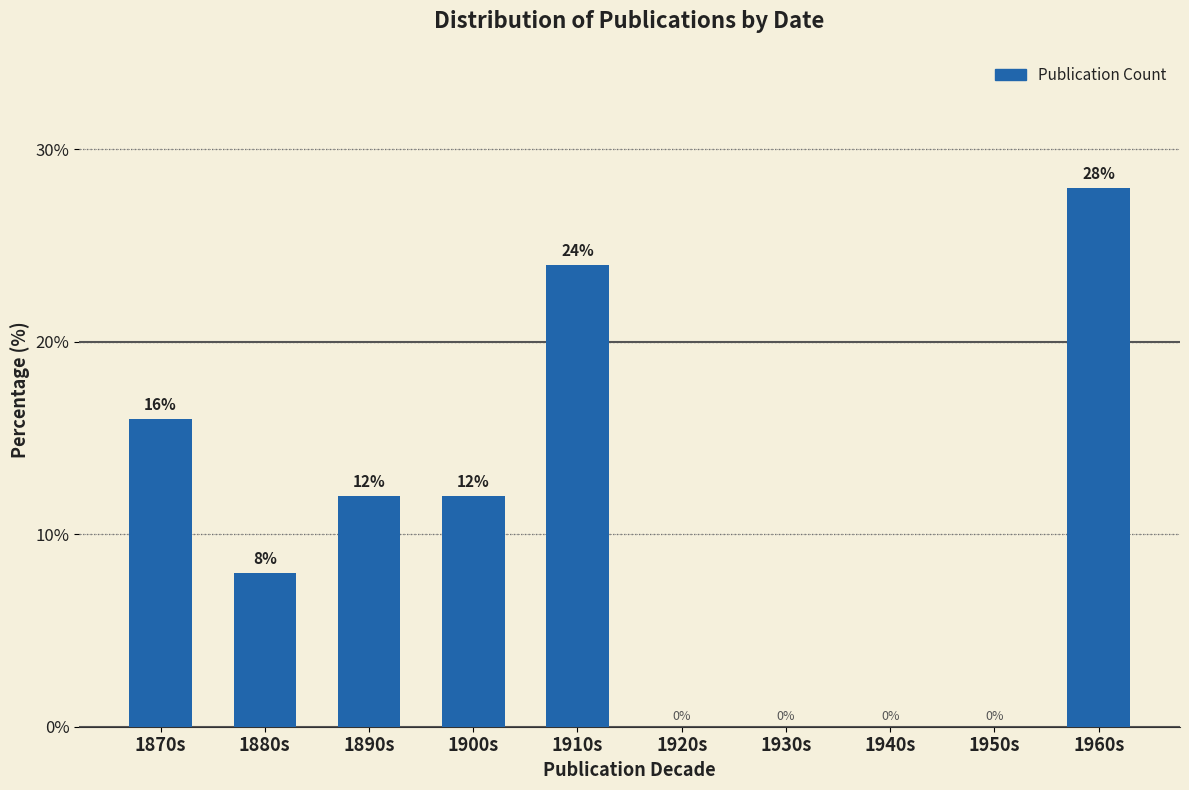

Reading right to left, extract all data points from this chart.

1960s=28.0	1950s=0.0	1940s=0.0	1930s=0.0	1920s=0.0	1910s=24.0	1900s=12.0	1890s=12.0	1880s=8.0	1870s=16.0